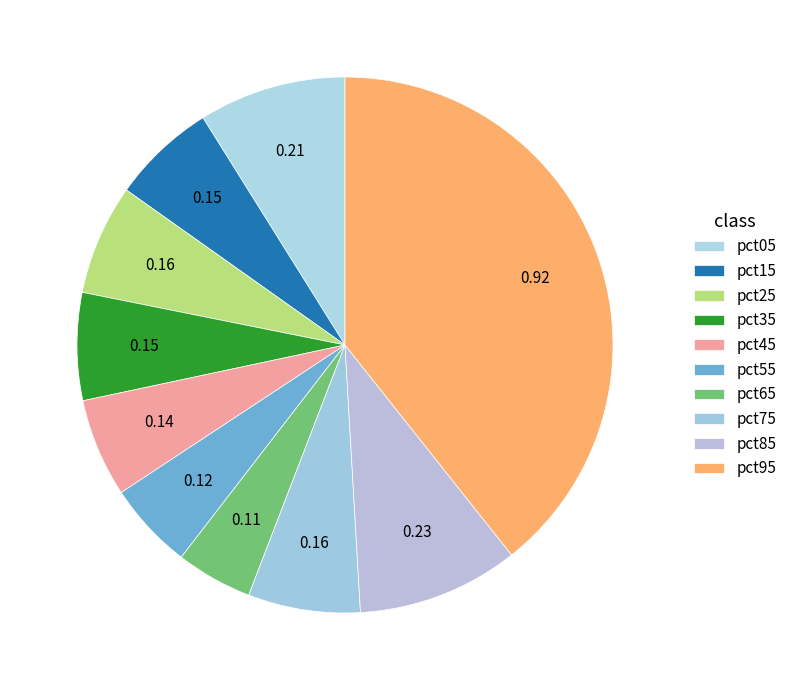

How many slices are in this pie chart?

10